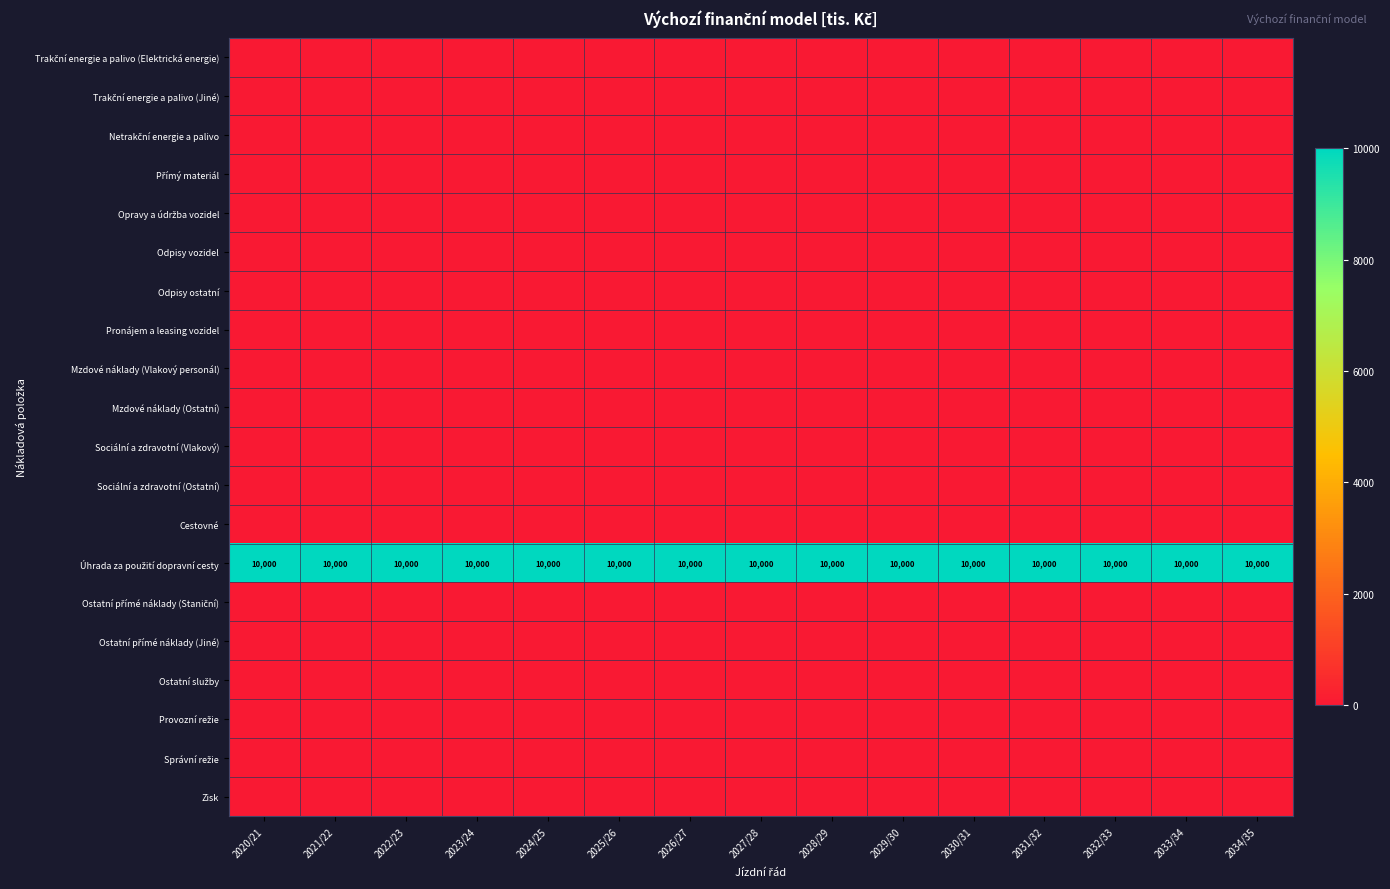

The Přímý materiál series shows 0 at 2020/21. True or false?

True